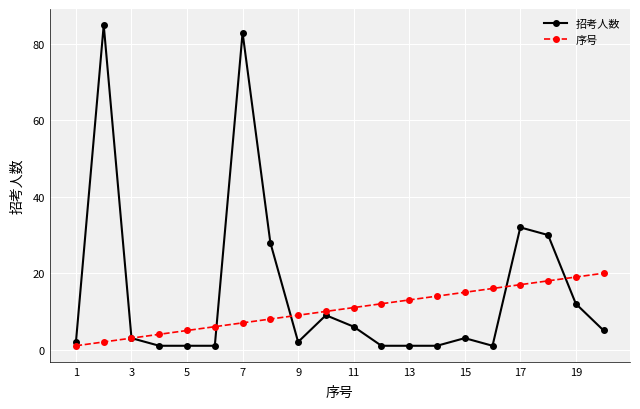

Reading left to right, list all the values displayed in this chart.

招考人数: 2	85	3	1	1	1	83	28	2	9	6	1	1	1	3	1	32	30	12	5
序号: 1	2	3	4	5	6	7	8	9	10	11	12	13	14	15	16	17	18	19	20